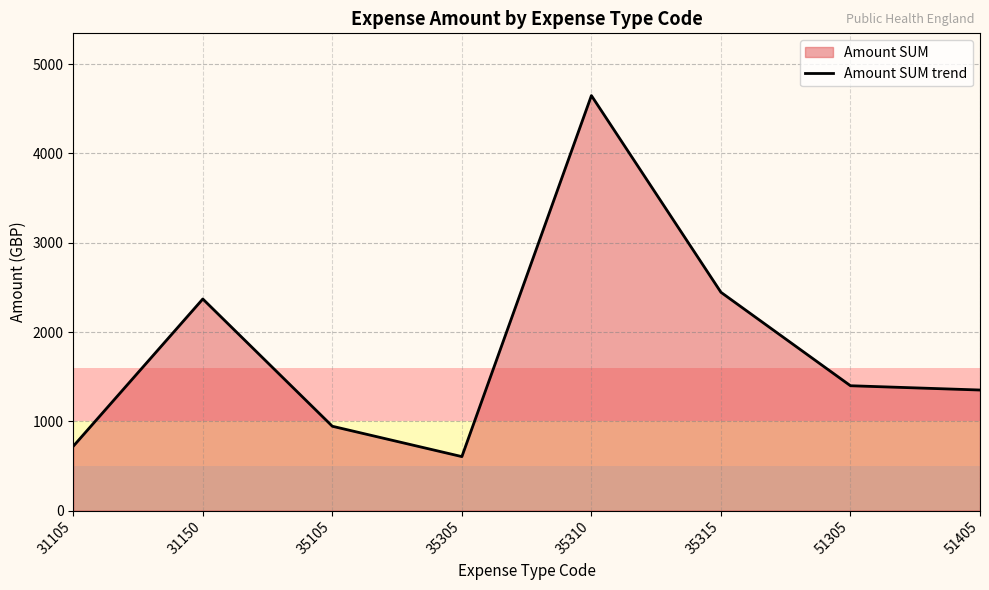

True or false: the data shows 3694 at 31150.

False